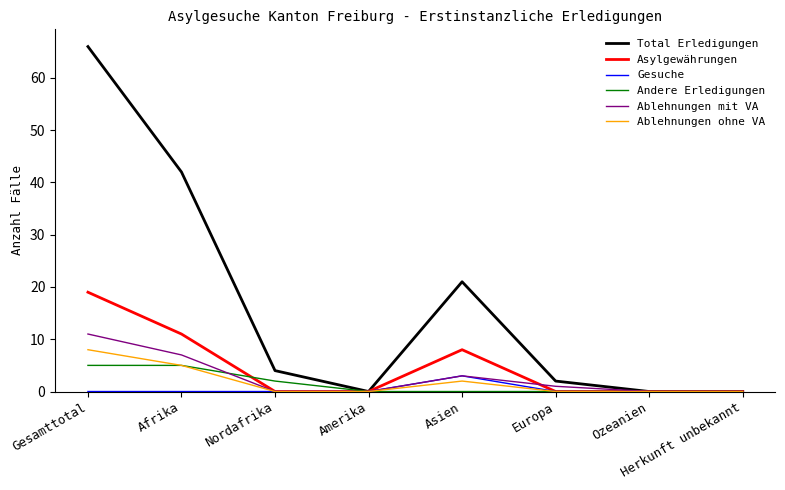

What is the highest value of the Gesuche series?

3